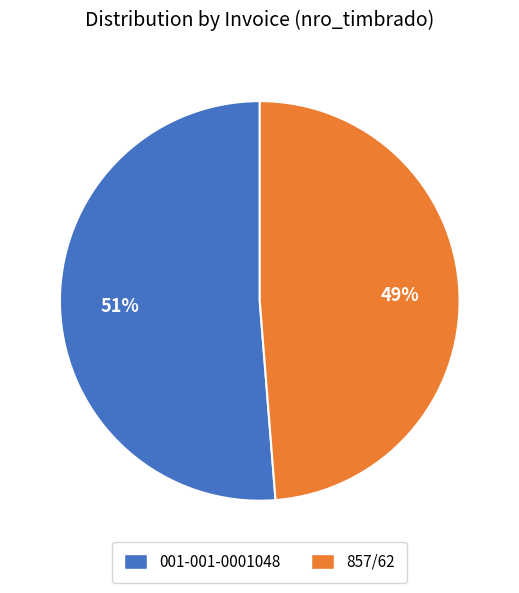

Between 857/62 and 001-001-0001048, which is larger?

001-001-0001048